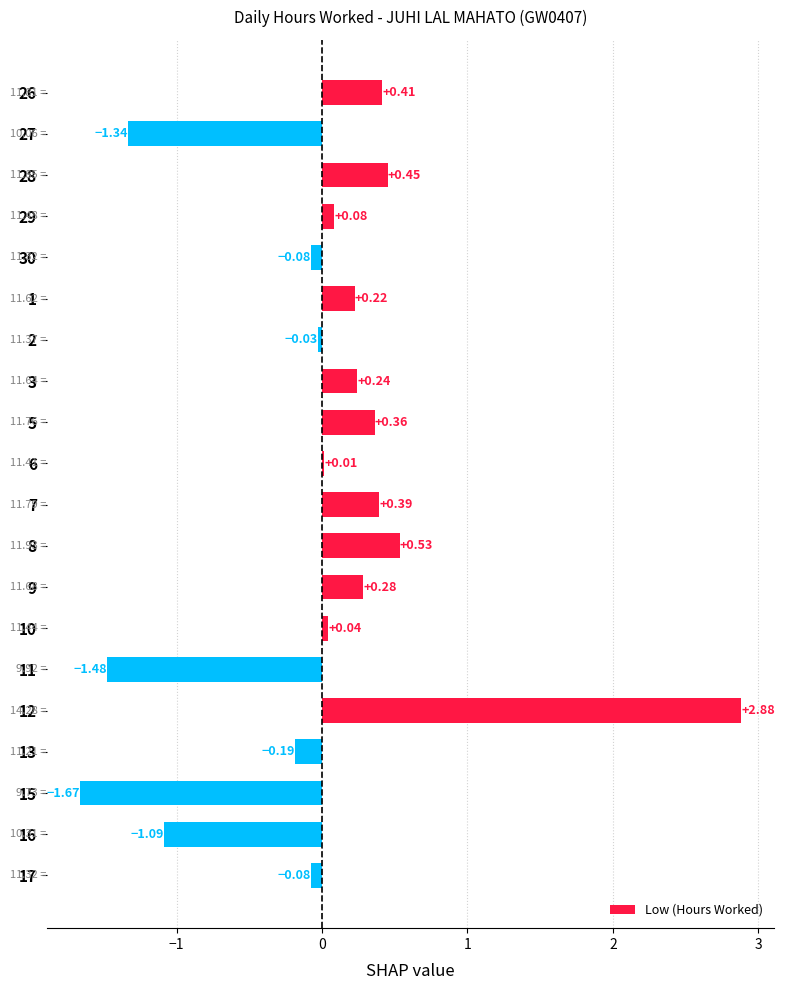

Which has a higher value, 26 or 2?

26